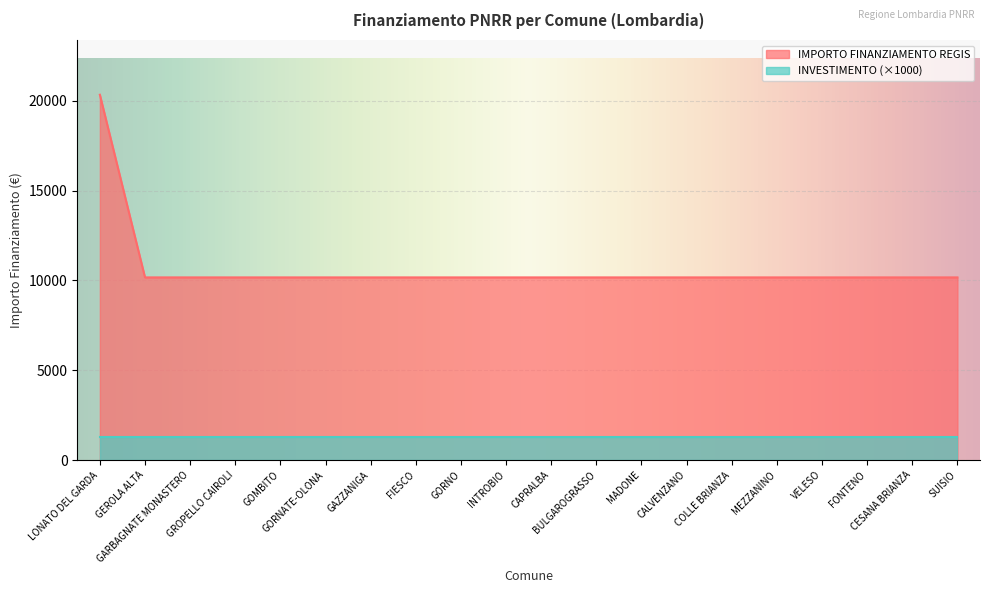

What position from the right is MEZZANINO?

5